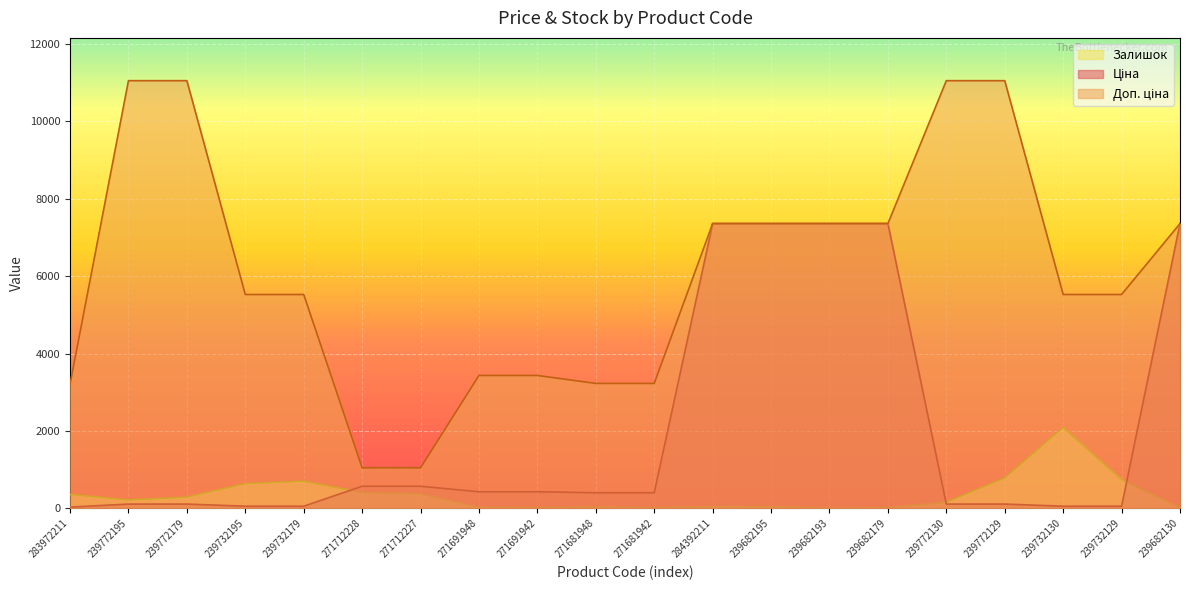

How many positive values does the Залишок series have?

19